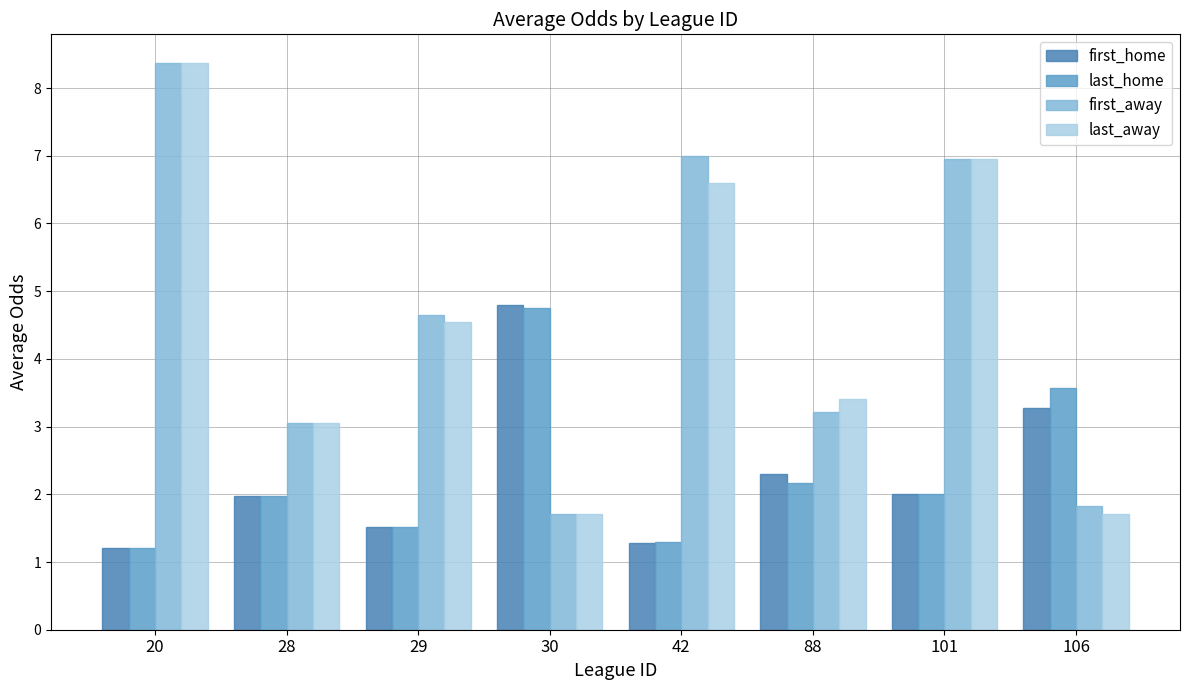

Which series changed the most between 42 and 101?

first_home